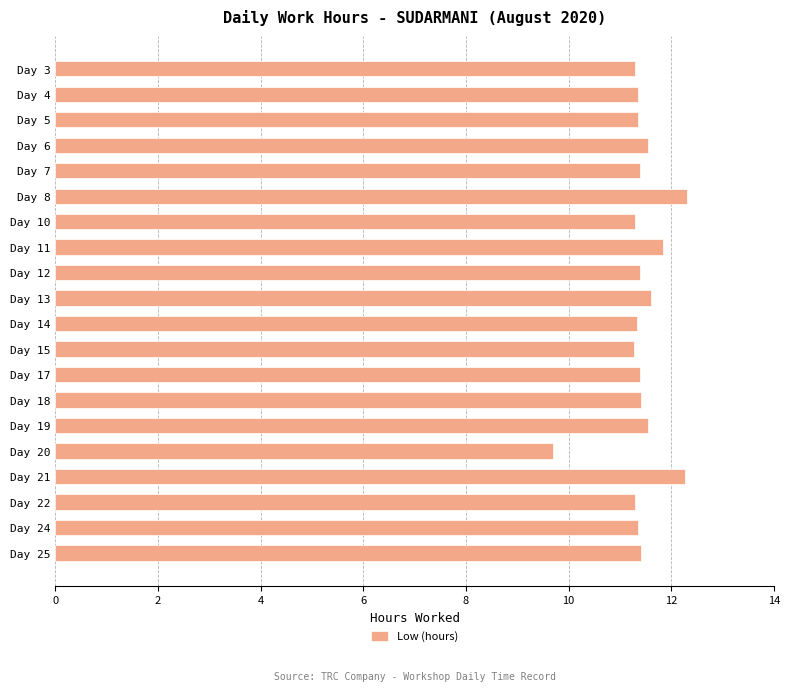

True or false: the data shows 16.9 at Day 20.

False